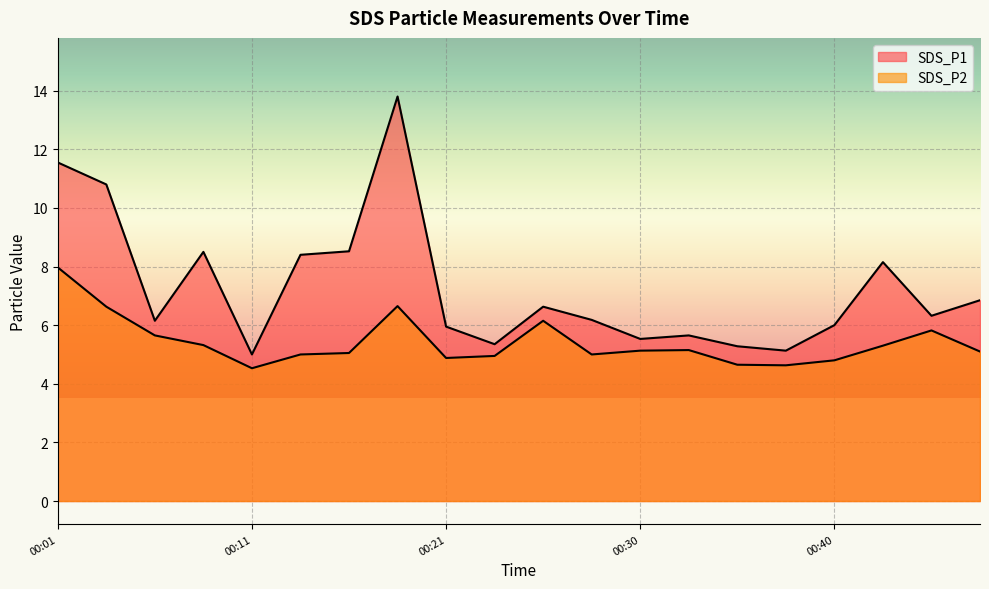

How many lines are shown in the chart?

2